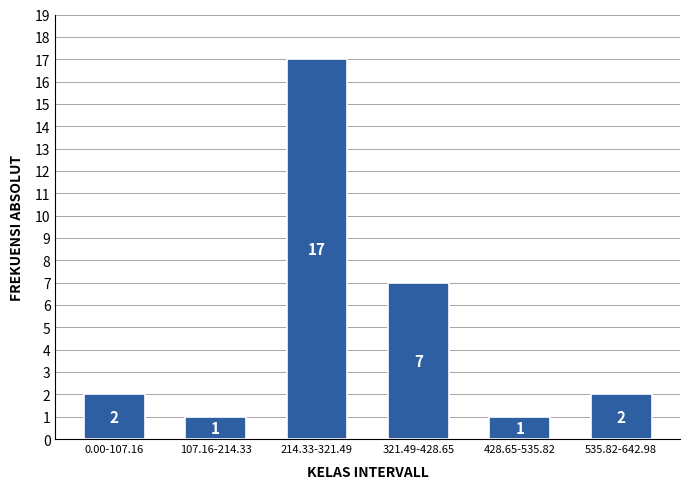

Reading left to right, extract all data points from this chart.

2	1	17	7	1	2